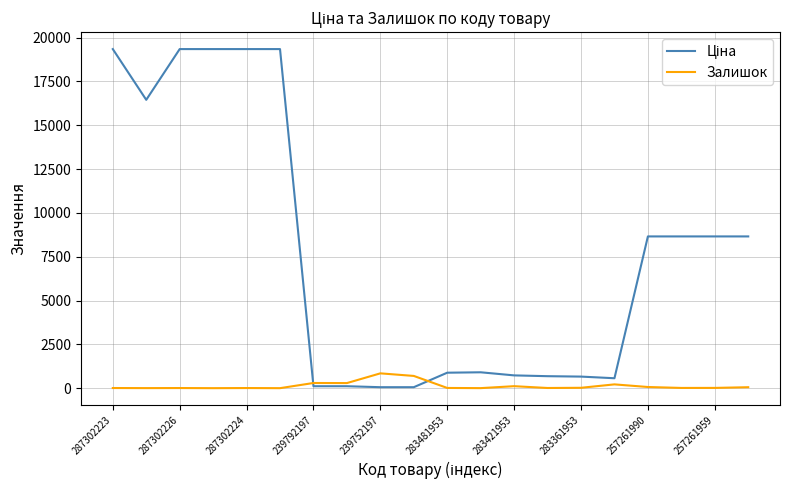

Count the number of data series in this chart.

2